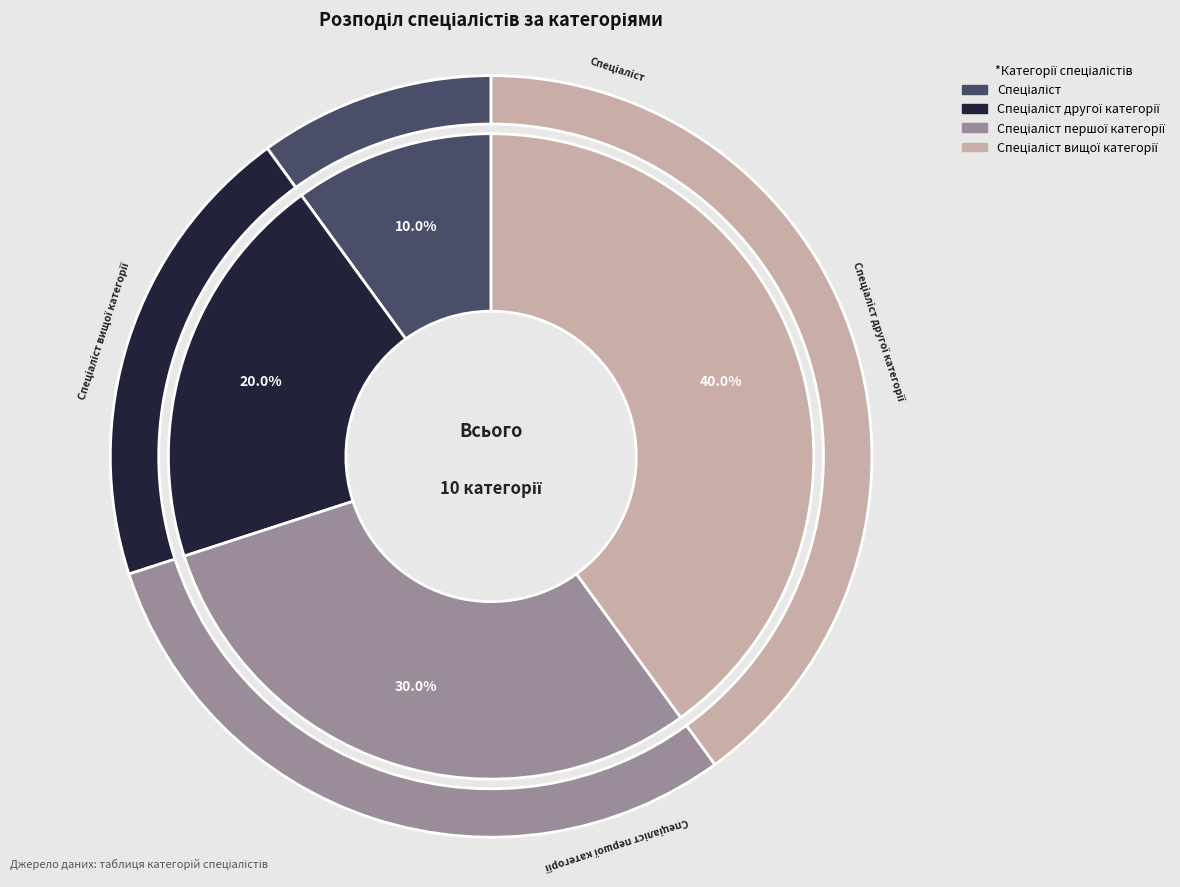

To the nearest percent, what is the difference between the largest and smallest slice percentages?

30%